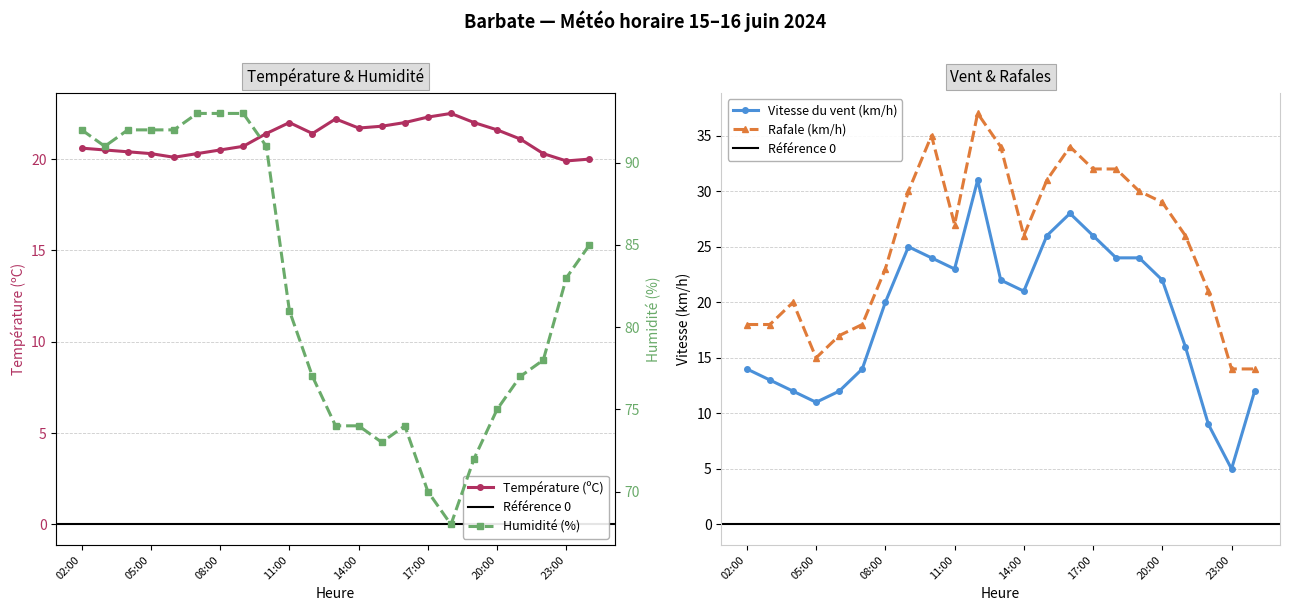

Is it true that Vitesse du vent (km/h) equals 22.2 at 03:00?

False